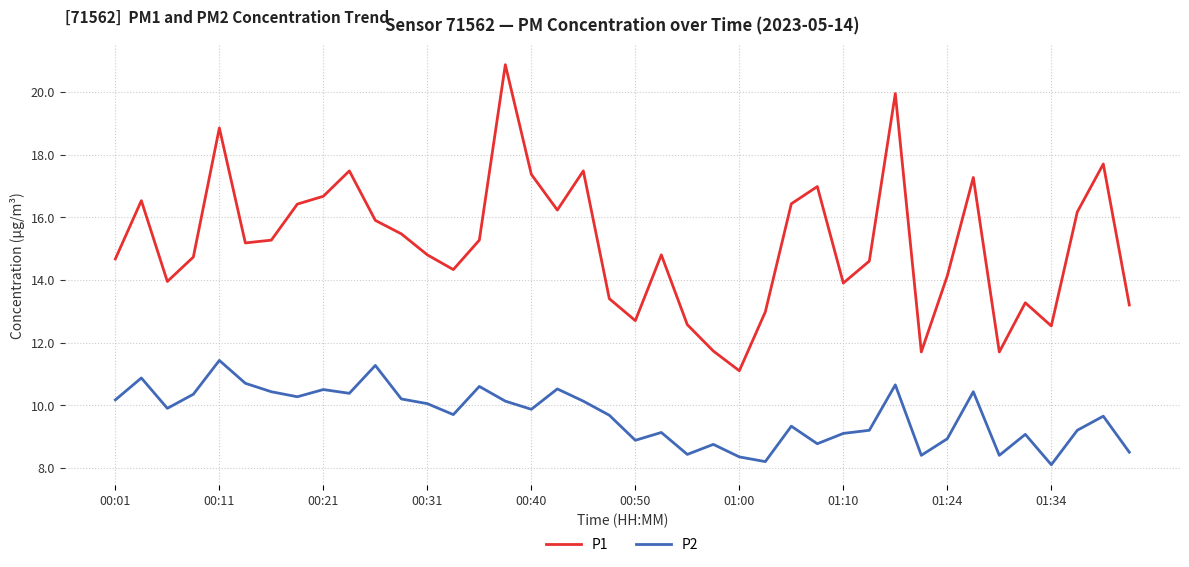

Which series has the largest total across all categories?

P1